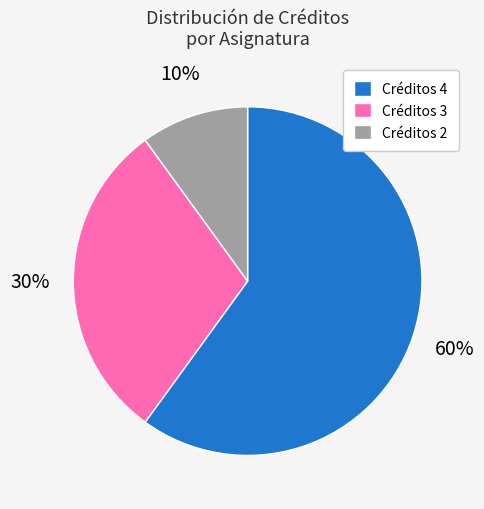

Is there a majority slice in this chart?

Yes